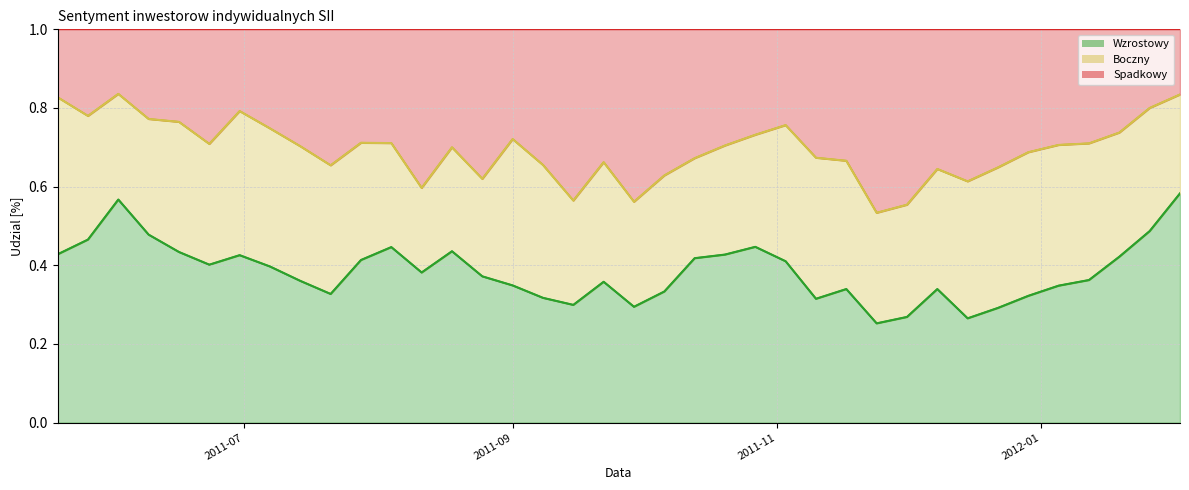

What are all the series names shown in the legend?

Wzrostowy, Boczny, Spadkowy